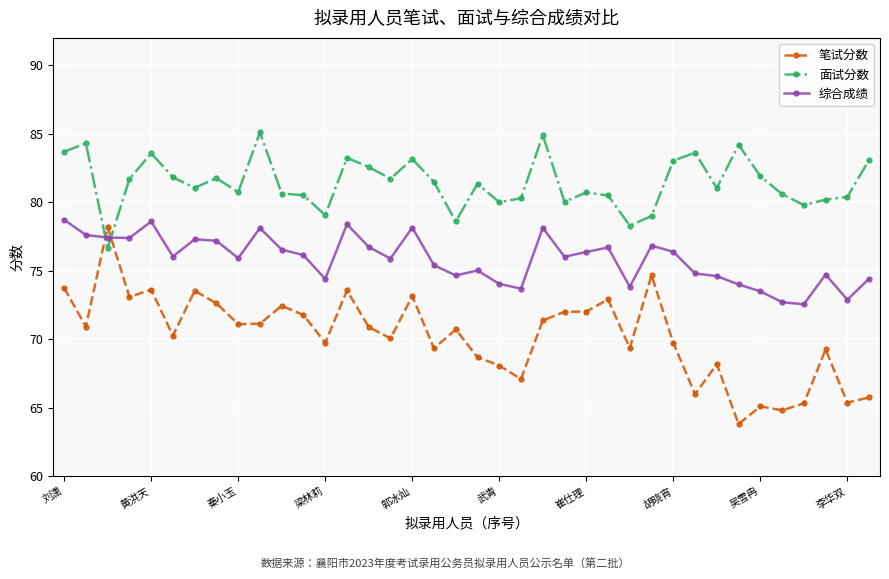

True or false: 综合成绩 has more than 1 points higher than both neighbors.

True